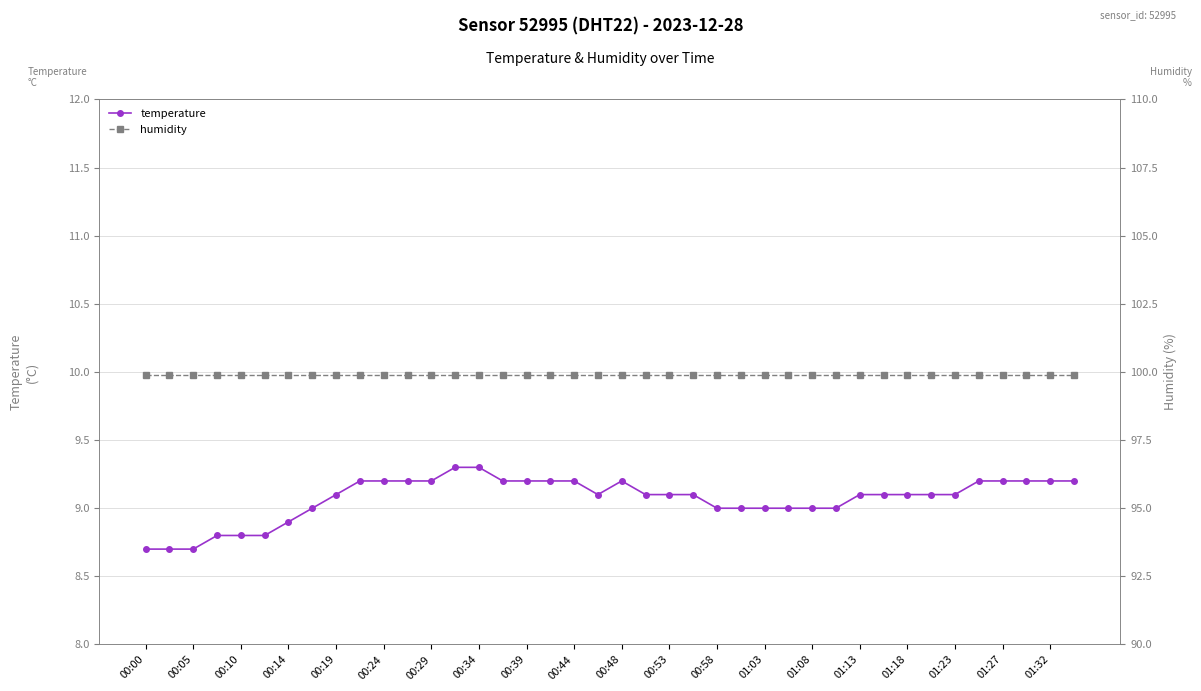

At which label does humidity reach its peak?

00:00